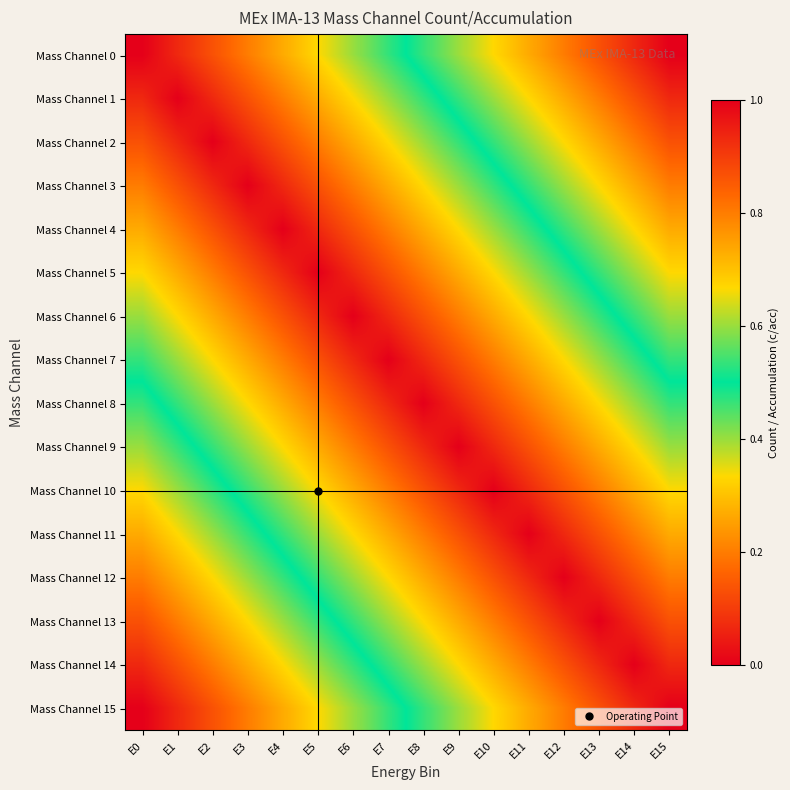

Which has a higher value, E2 or E6?

E6